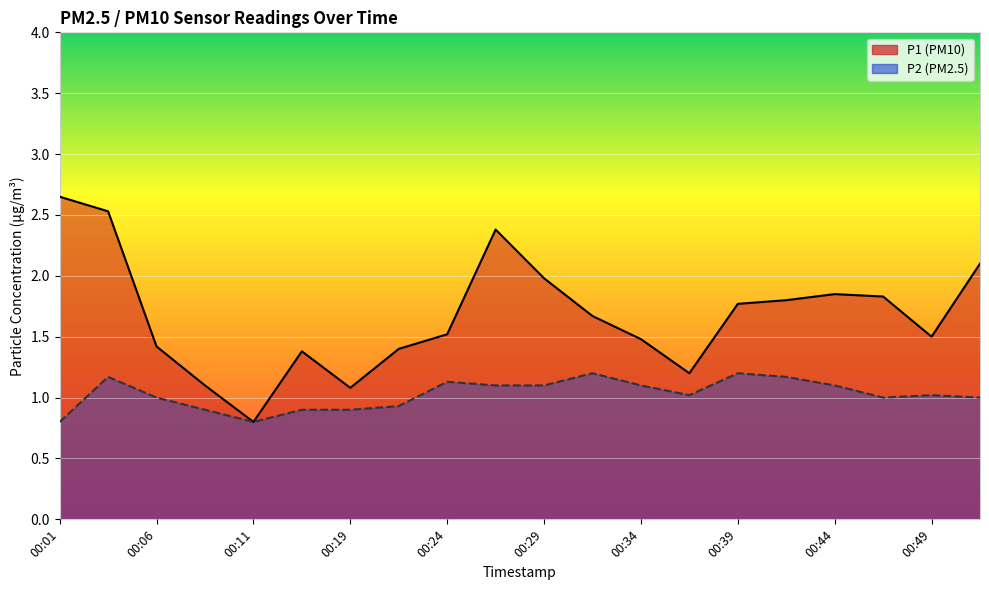

What is the value of the P1 point at the 17th from the left?

1.9